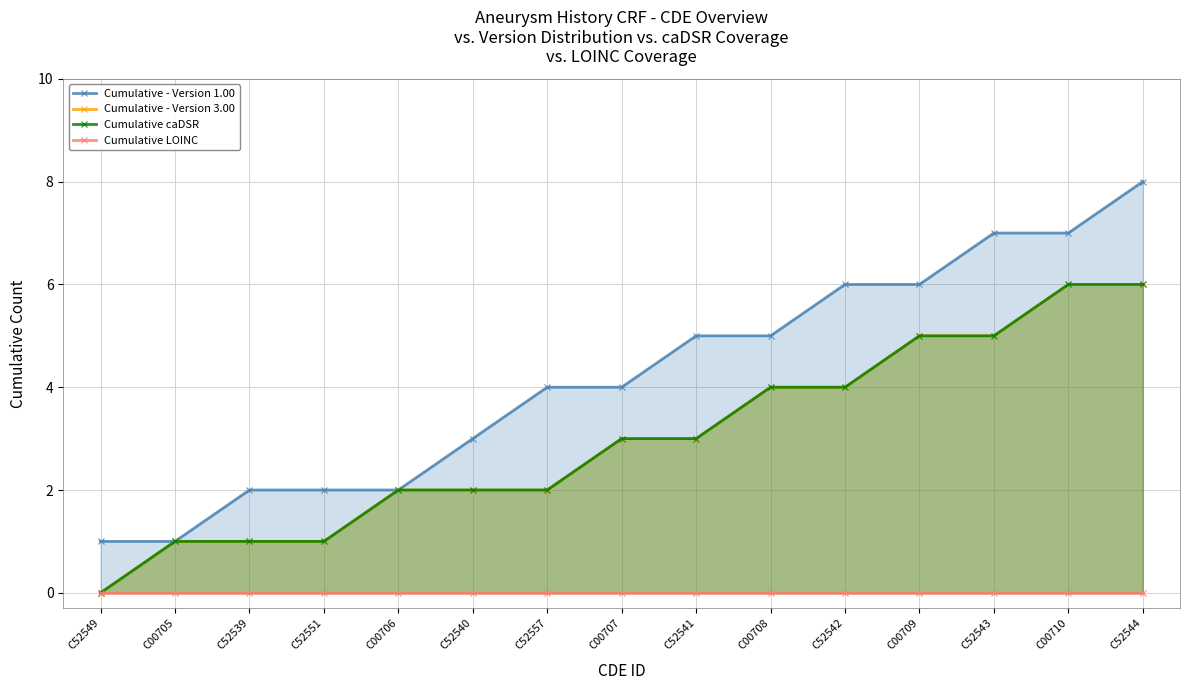

Does the chart display data point markers on the line(s)?

Yes